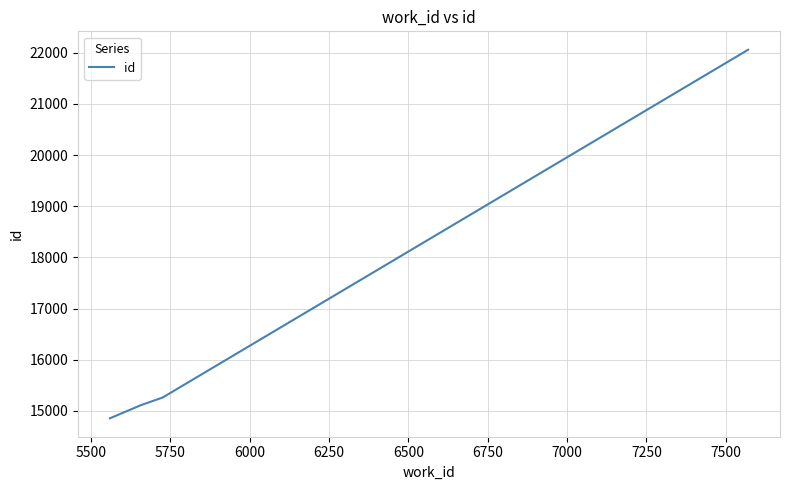

What is the difference between the second highest and minimum values?

406